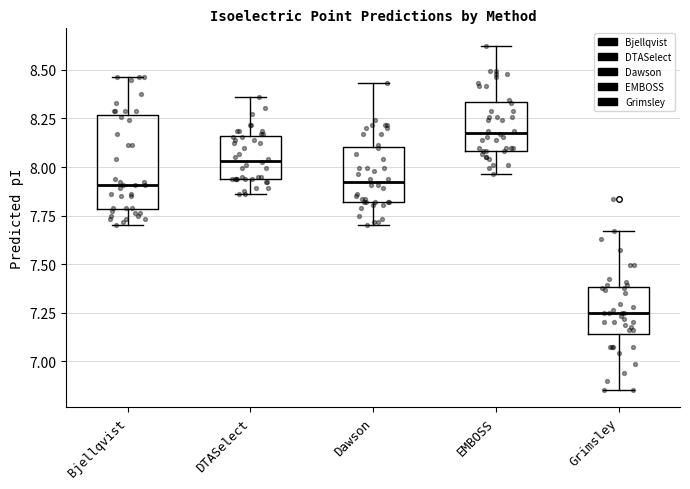

Which box's median line is the highest?

EMBOSS